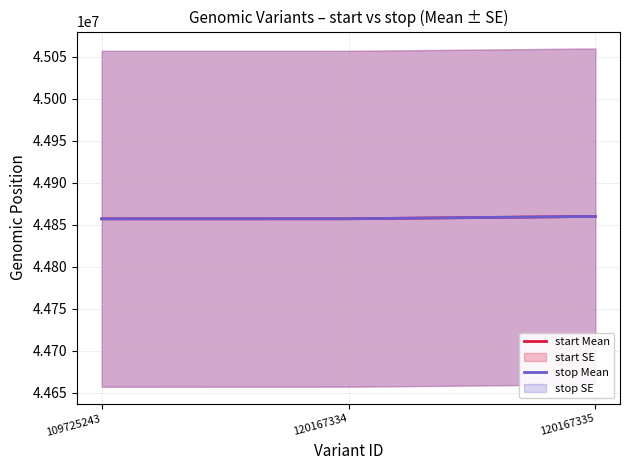

List the labels in order of start Mean value, smallest first.

109725243, 120167334, 120167335